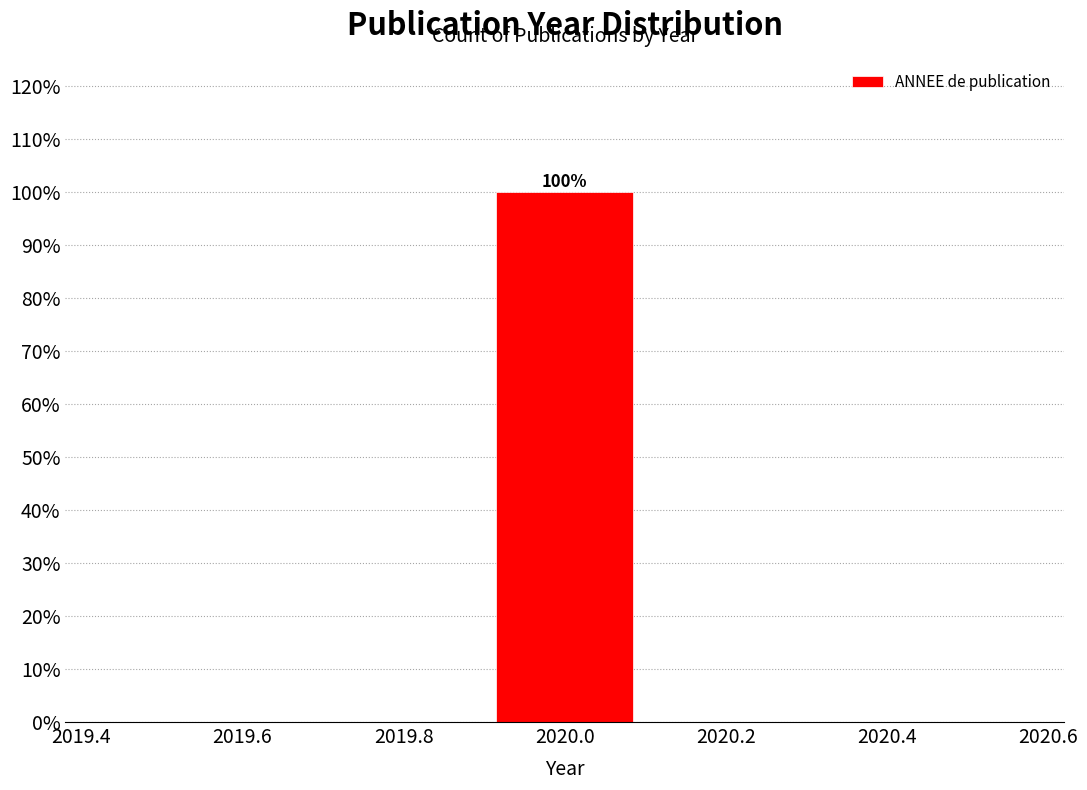

Over which range of the x-axis is the bar tallest?

2019.9 to 2020.1